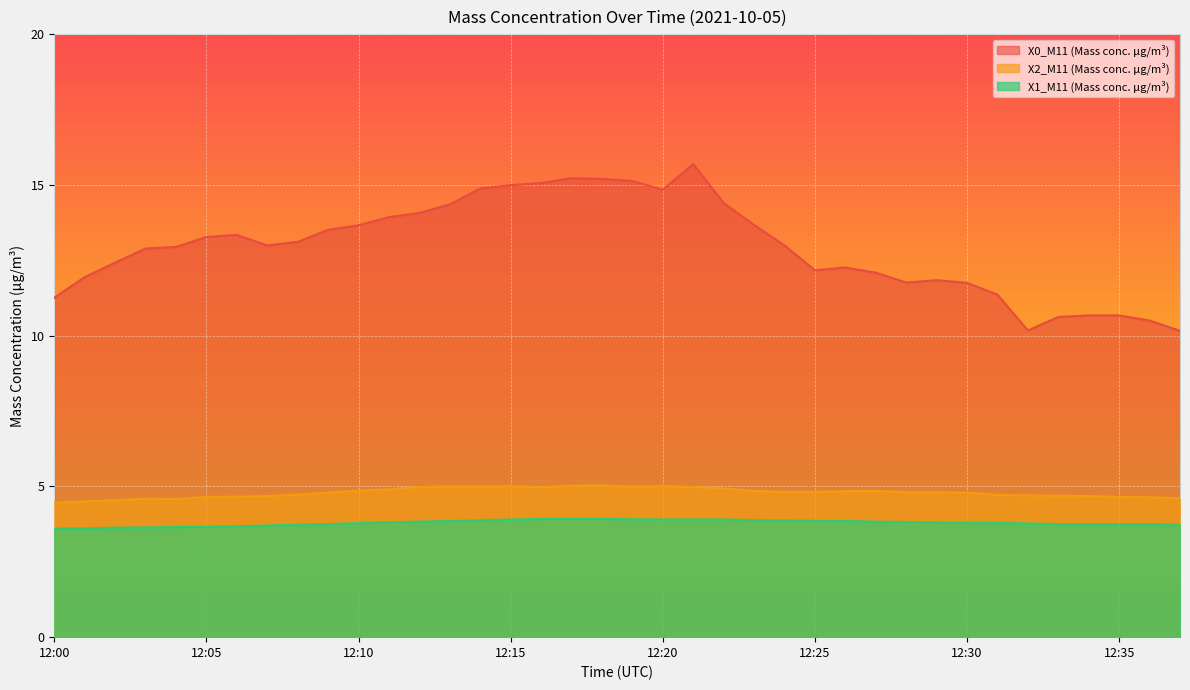

Which series has the largest range (max minus min)?

X0_M11 (Mass conc. μg/m³)